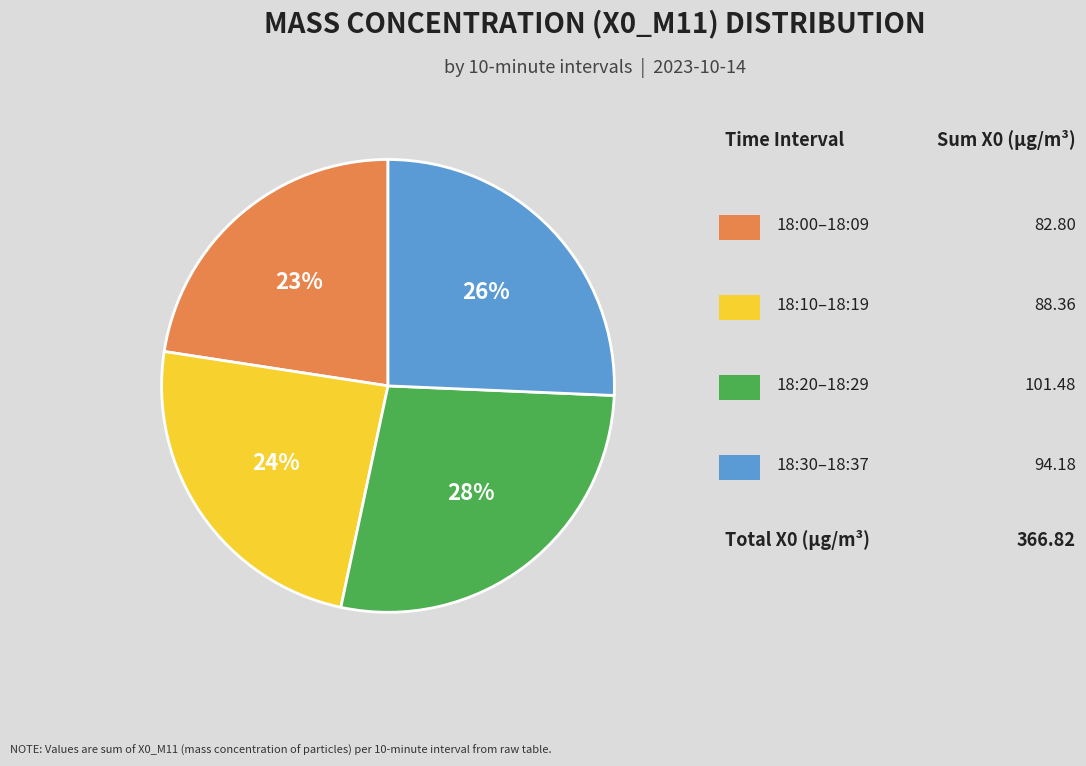

Does any single category account for the majority?

No